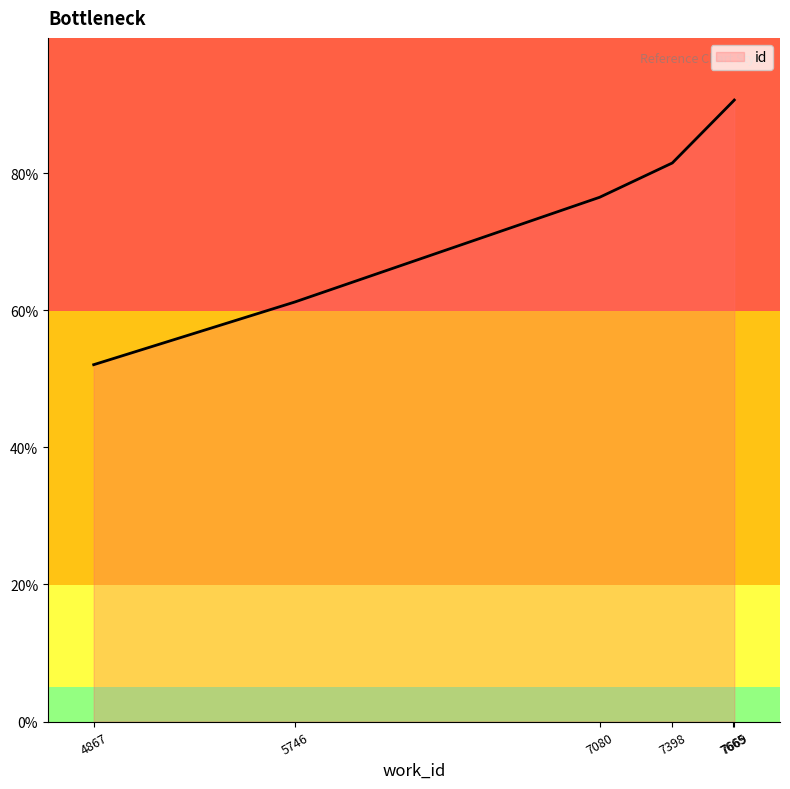

Does the chart have visible grid lines?

No